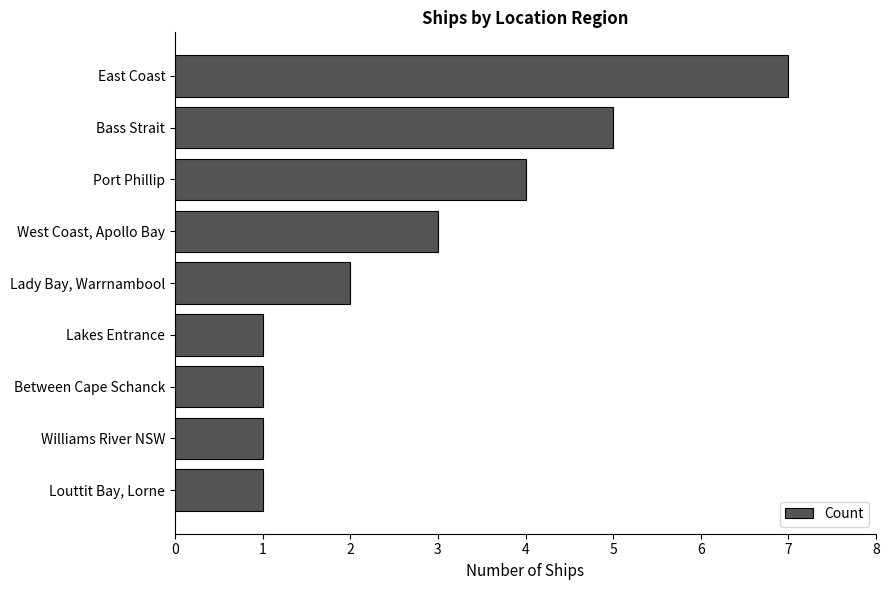

How many bars are there in total?

9